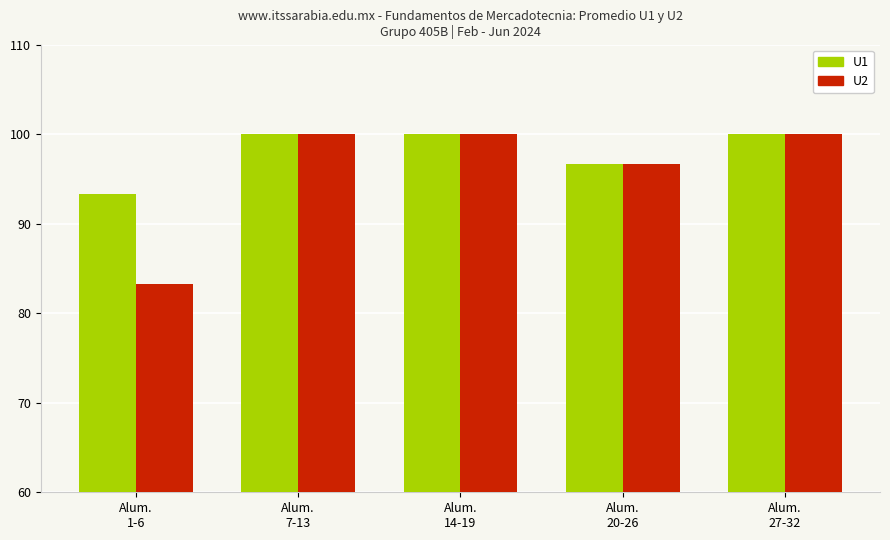

Rank the series by their average value, from highest to lowest.

U1, U2